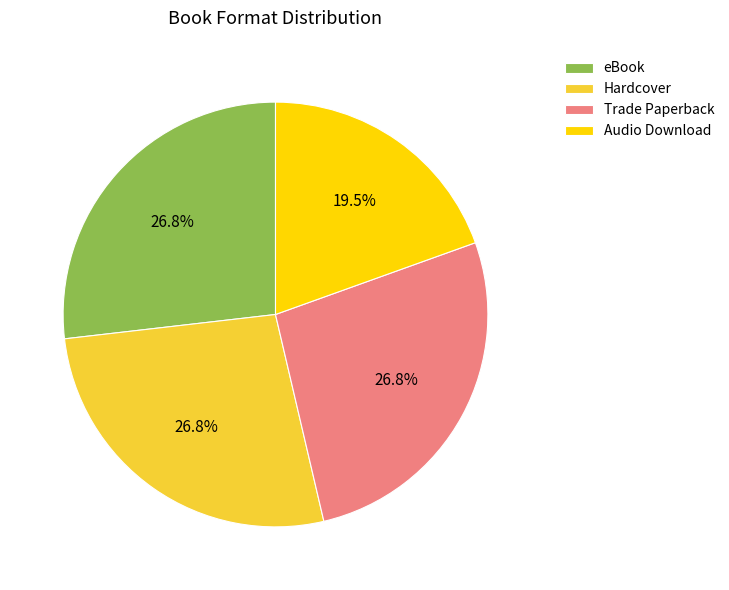

What is the ratio of the value at Hardcover to the value at Audio Download?

1.4